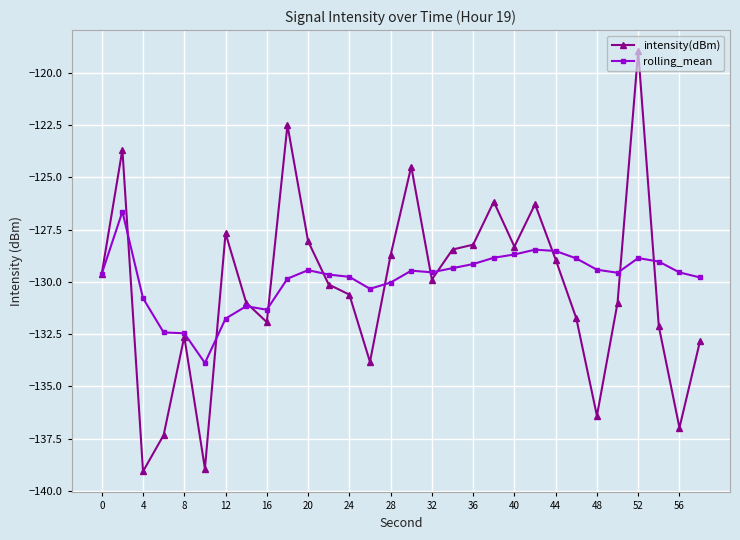

How many distinct data groups are displayed?

2